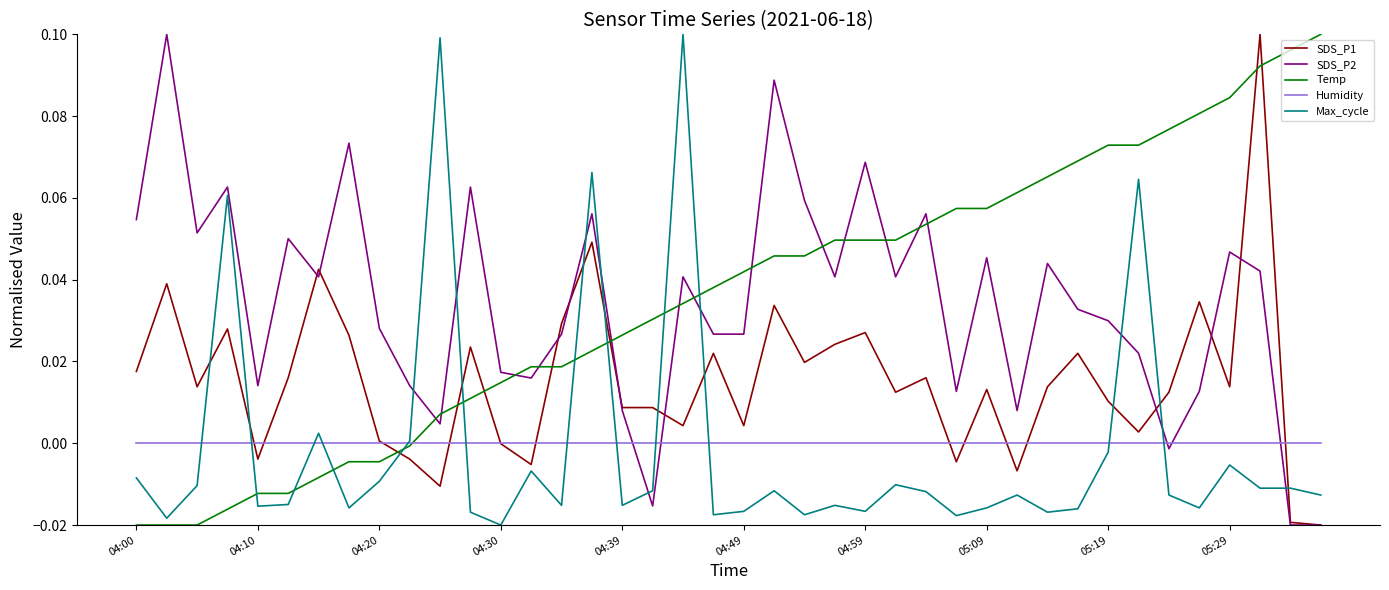

After their last crossing, which series has the higher values: Max_cycle or SDS_P2?

Max_cycle